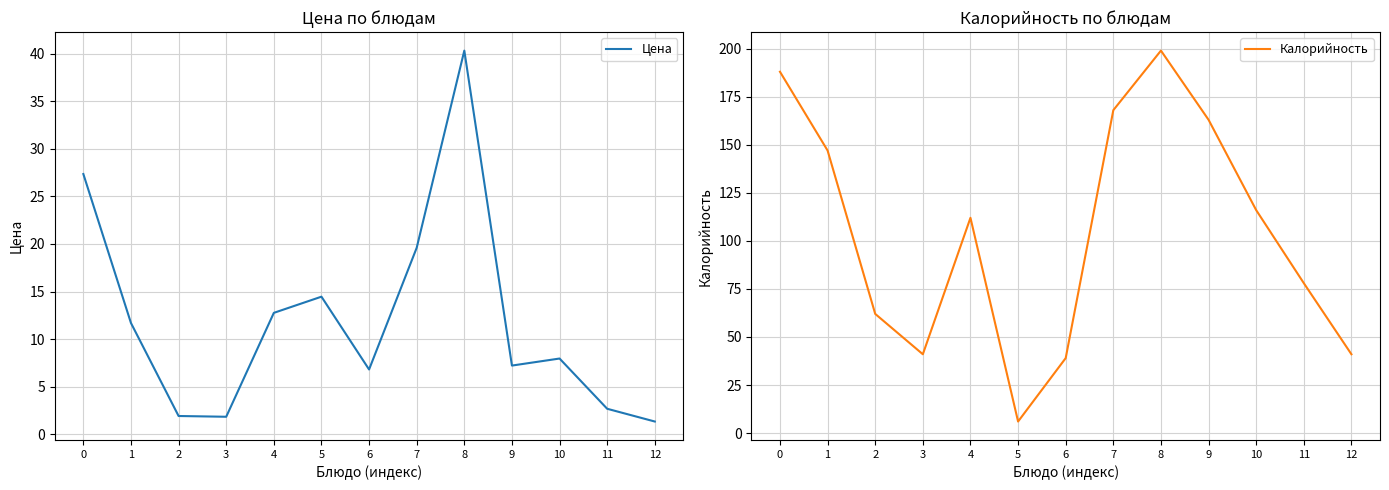

Is the value of Калорийность at 1 greater than the value of Цена at 8?

Yes